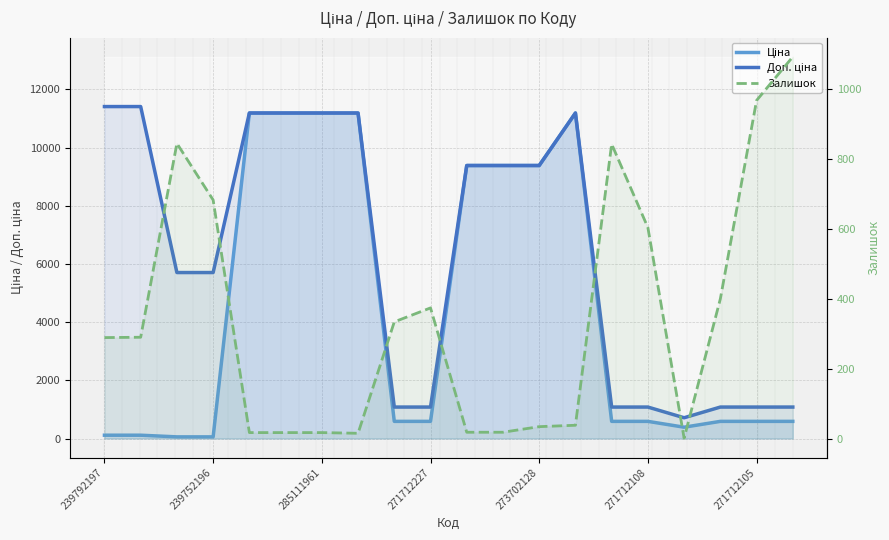

What is the total value across all series at 16?

1104.3